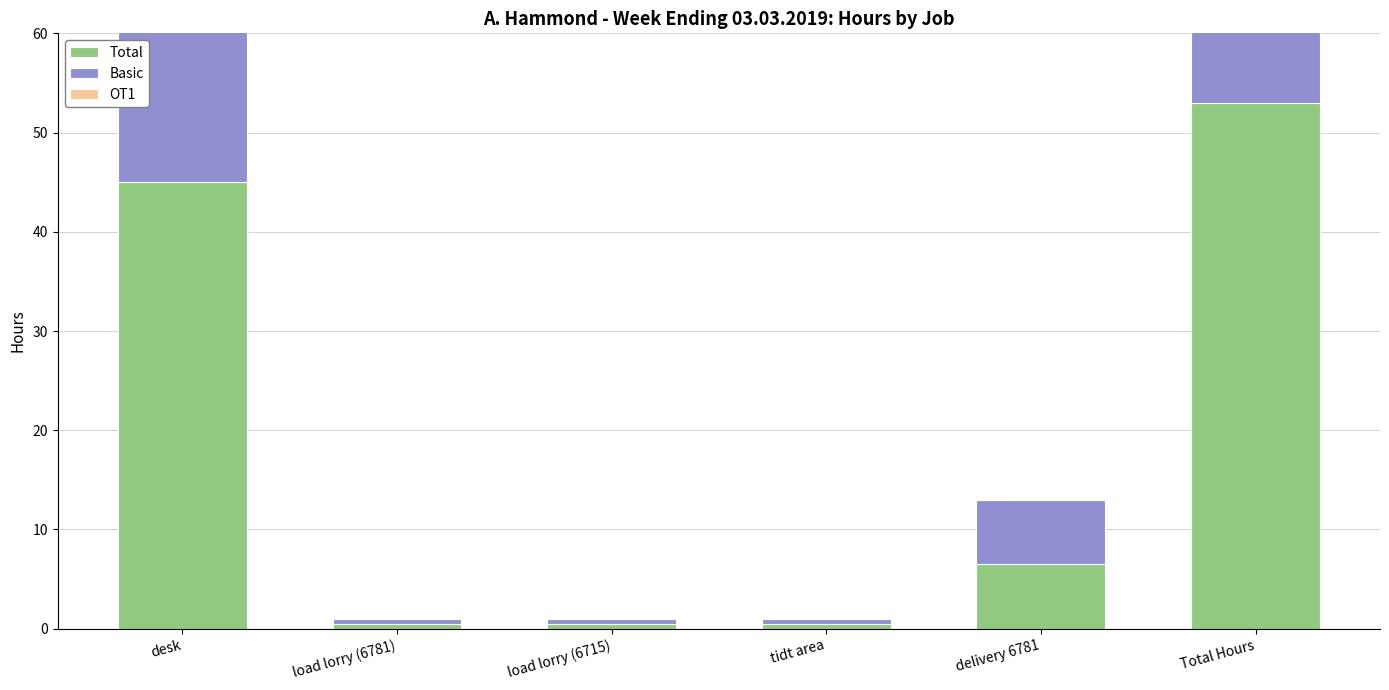

Between load lorry (6781) and load lorry (6715), which series saw the biggest shift?

Total